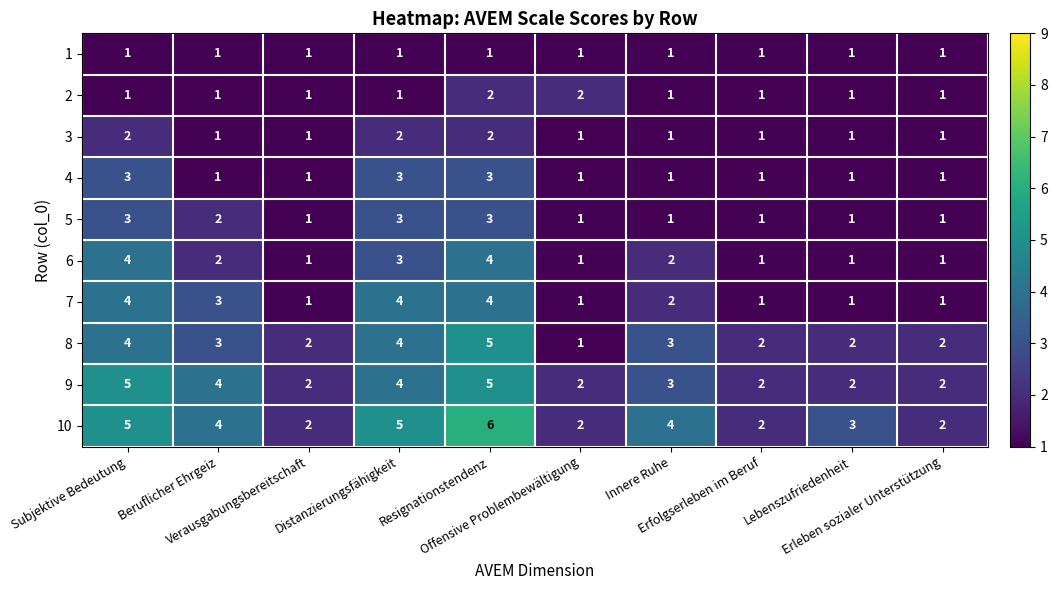

Count the 6 values in the range 1 to 3.

8